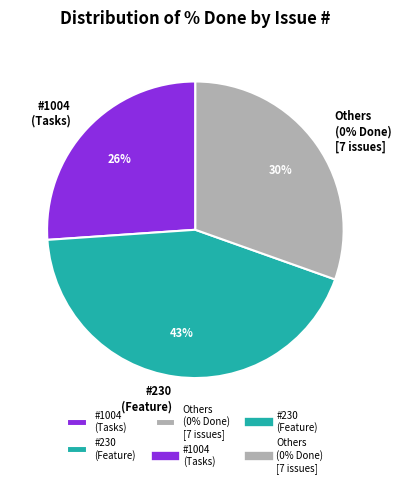

What is the largest slice in the pie chart?

230